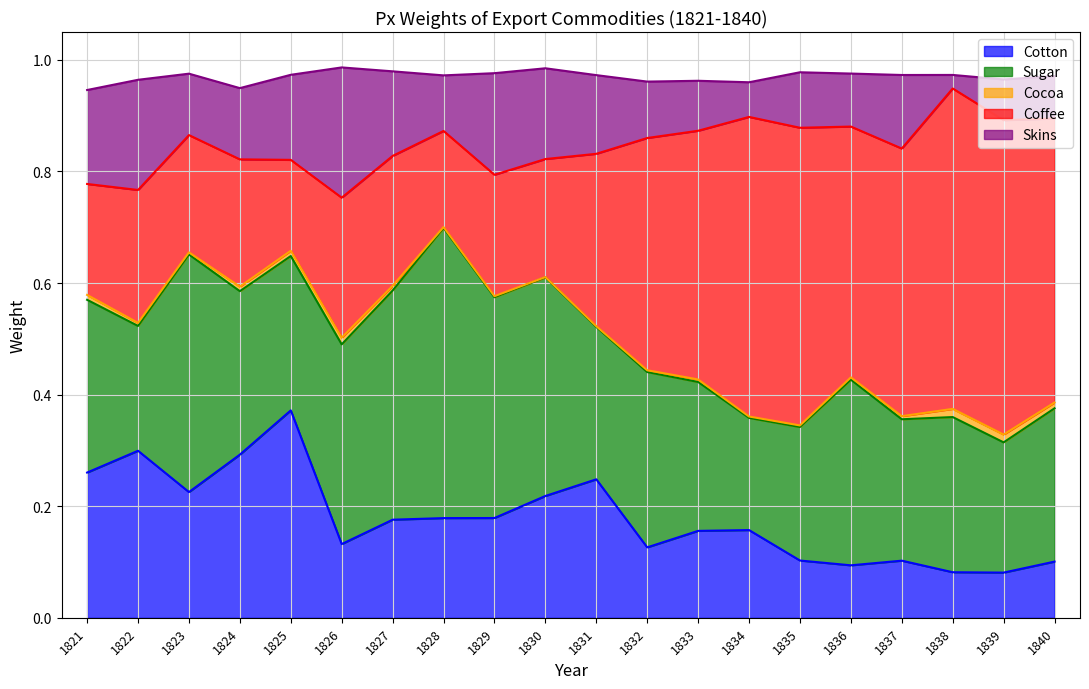

What is the sum of all Cotton values?

3.6